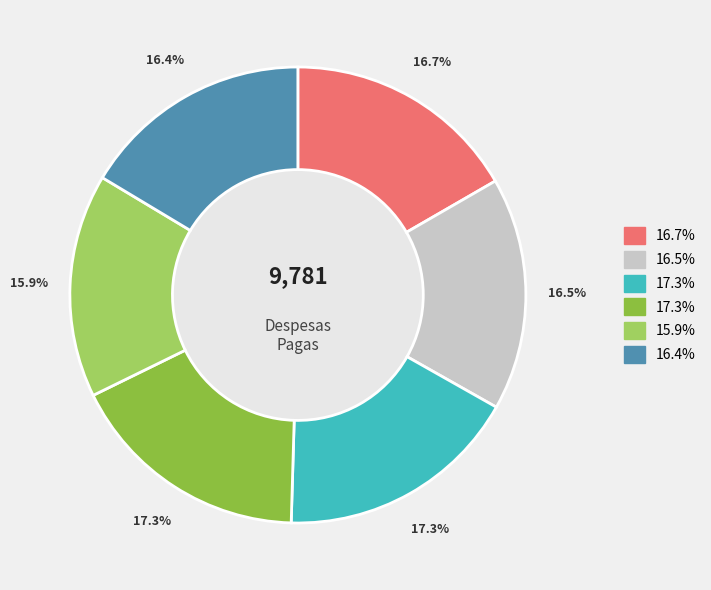

Is there a majority slice in this chart?

No